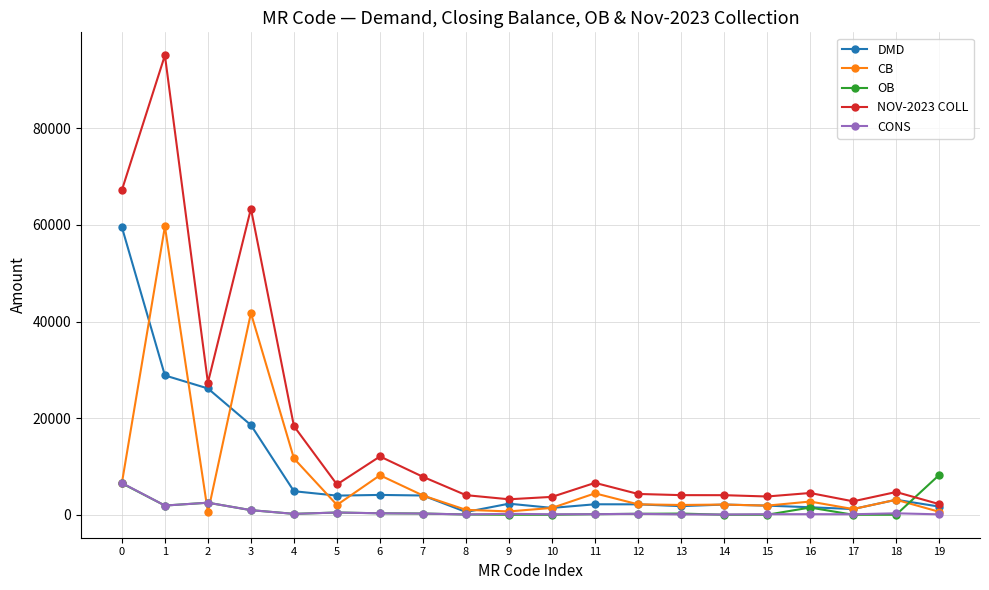

What is the difference between the NOV-2023 COLL values at 19 and 13?

1858.0